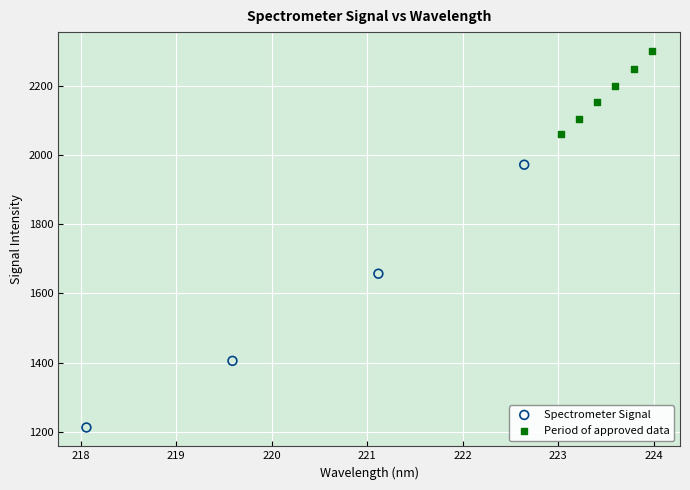

Which series contains the lowest Y value?

Spectrometer Signal